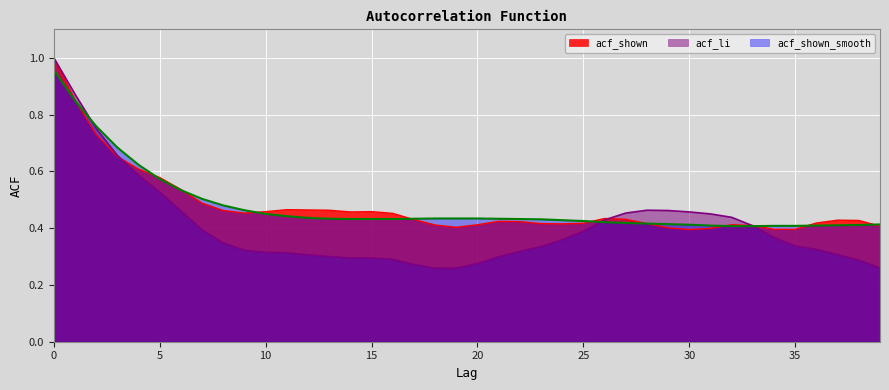

Which series ends up on top after the final intersection of acf_shown and acf_shown_smooth?

acf_shown_smooth